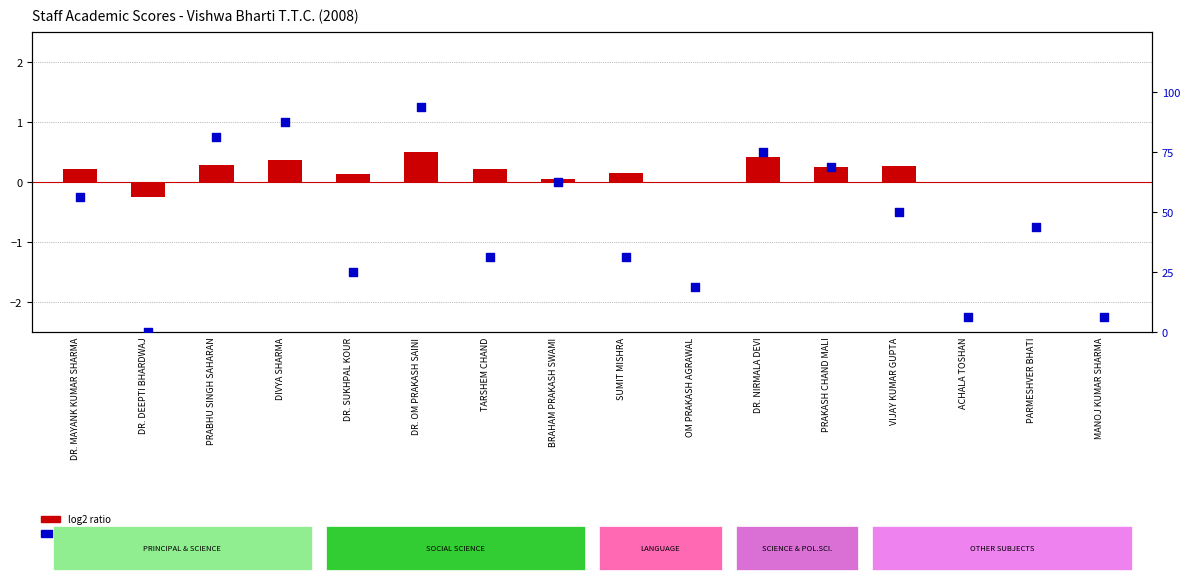

At how many categories does at least one series exceed 18?

13